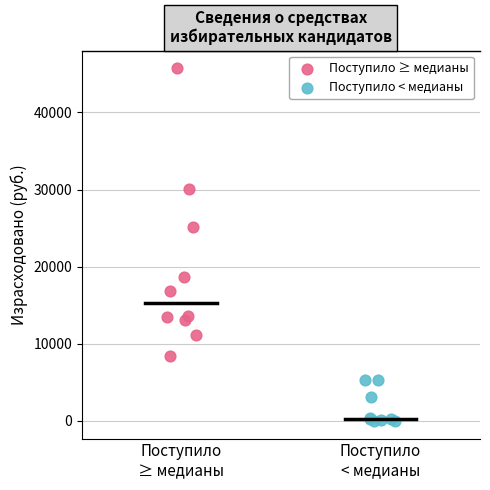

What are all the series names shown in the legend?

Поступило ≥ медианы, Поступило < медианы